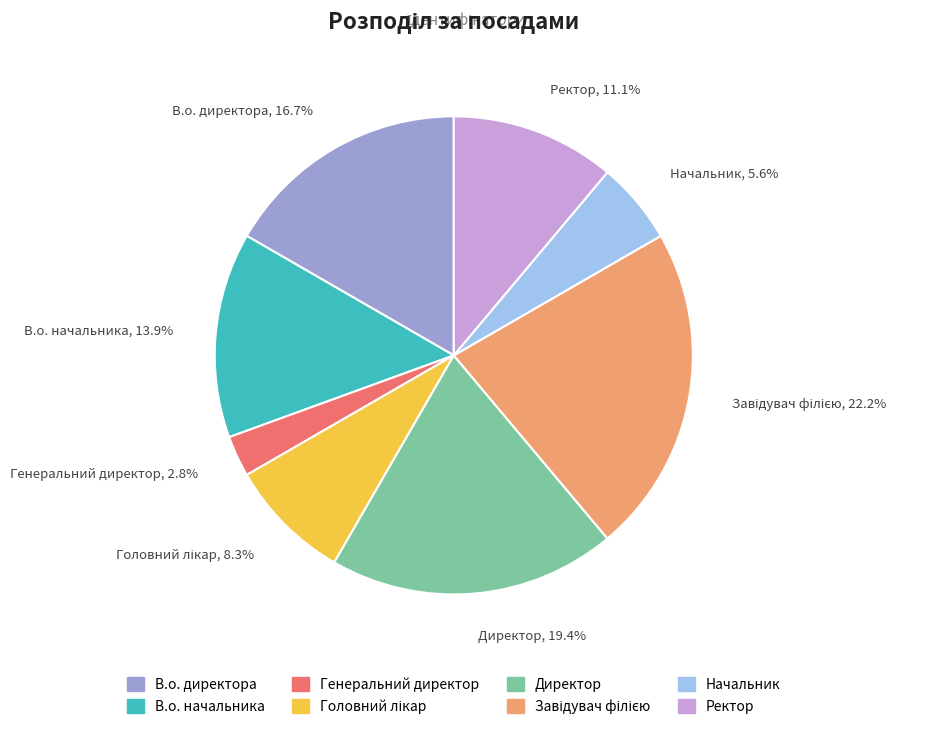

Is there a majority slice in this chart?

No